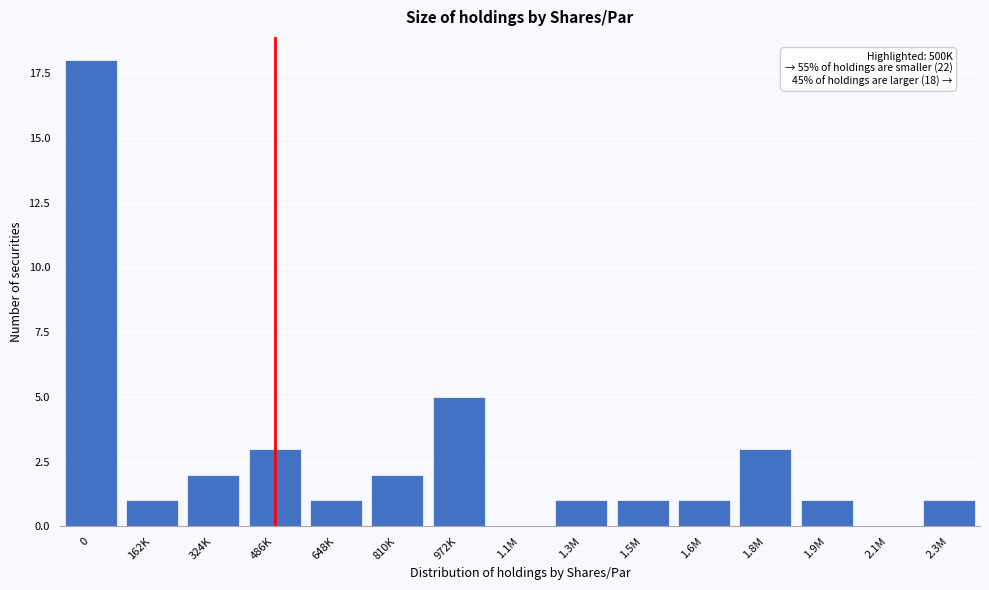

Reading left to right, list all the values displayed in this chart.

0=18	162K=1	324K=2	486K=3	648K=1	810K=2	972K=5	1.1M=0	1.3M=1	1.5M=1	1.6M=1	1.8M=3	1.9M=1	2.1M=0	2.3M=1